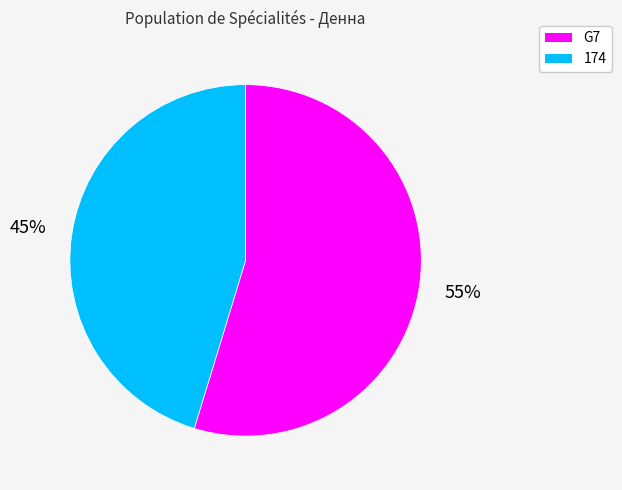

To the nearest percent, what portion does 174 represent?

45%